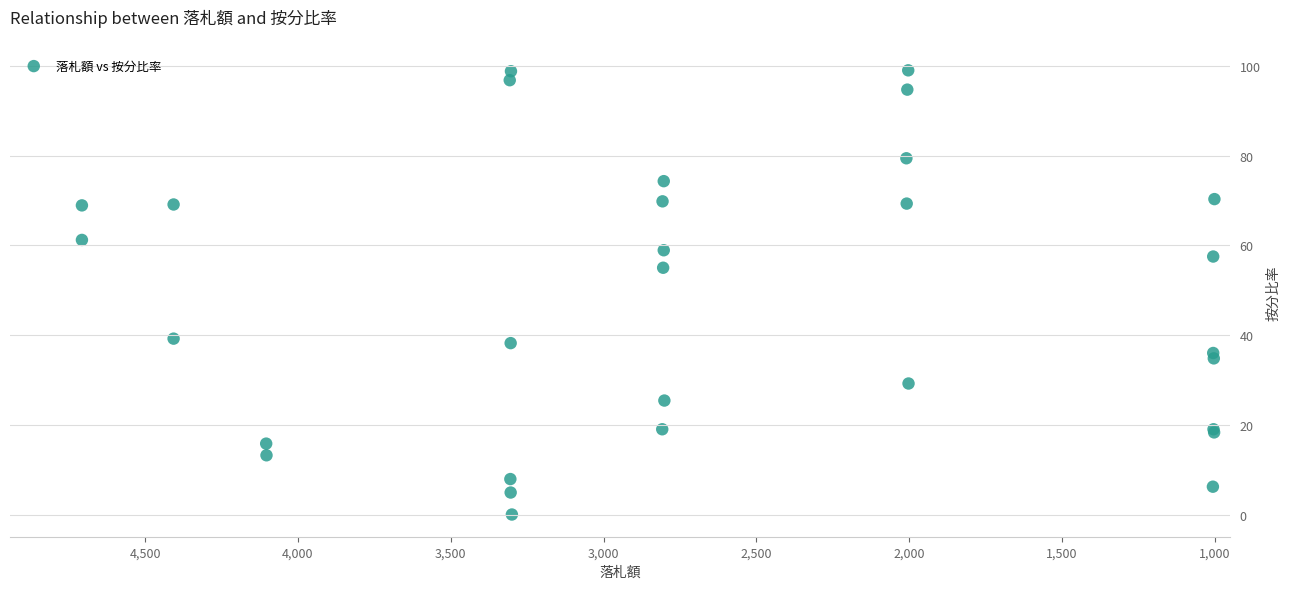

What Y value in the scatter plot is closest to 49?

55.0